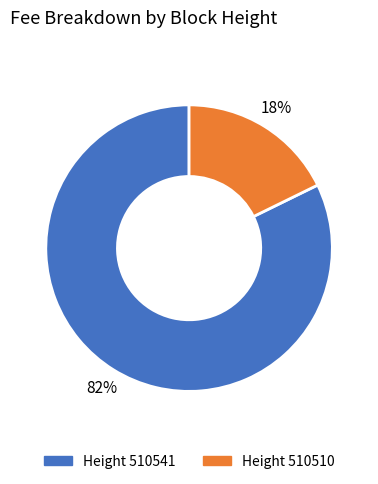

How many slices are in this pie chart?

2